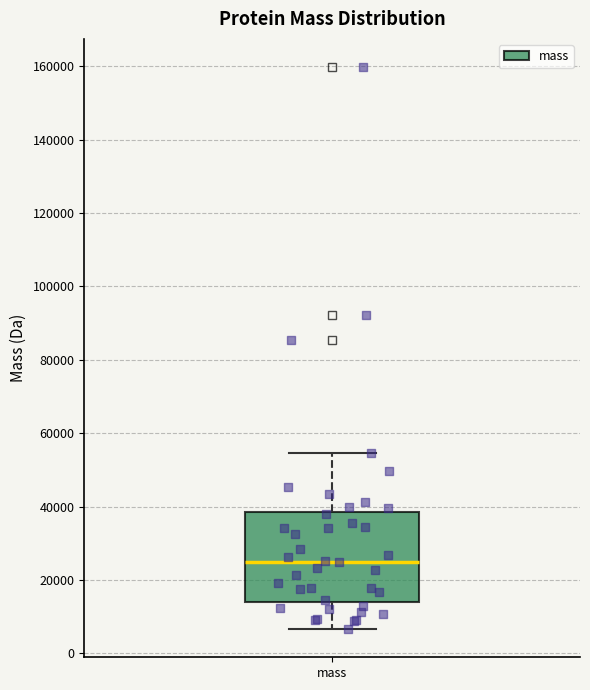

Where does the lower whisker of the box for mass end on the y-axis? The values are not printed on the chart, so give them approximately, as read against the axis.

6000